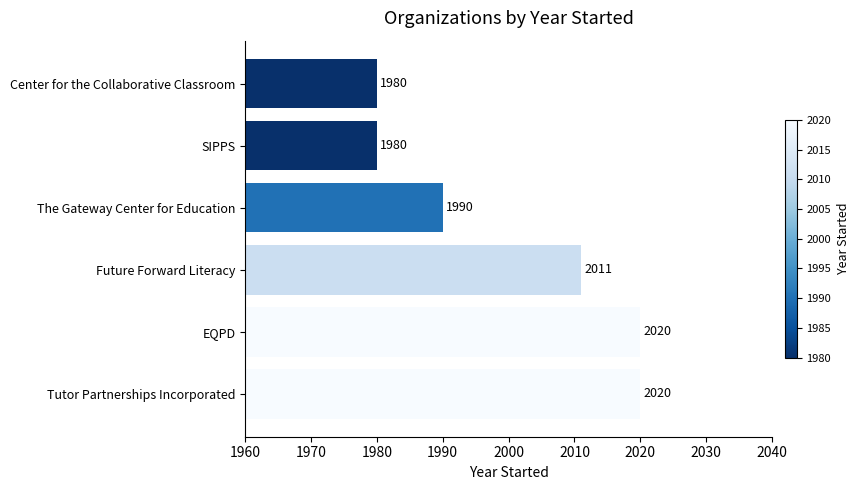

What is the average value?

2000